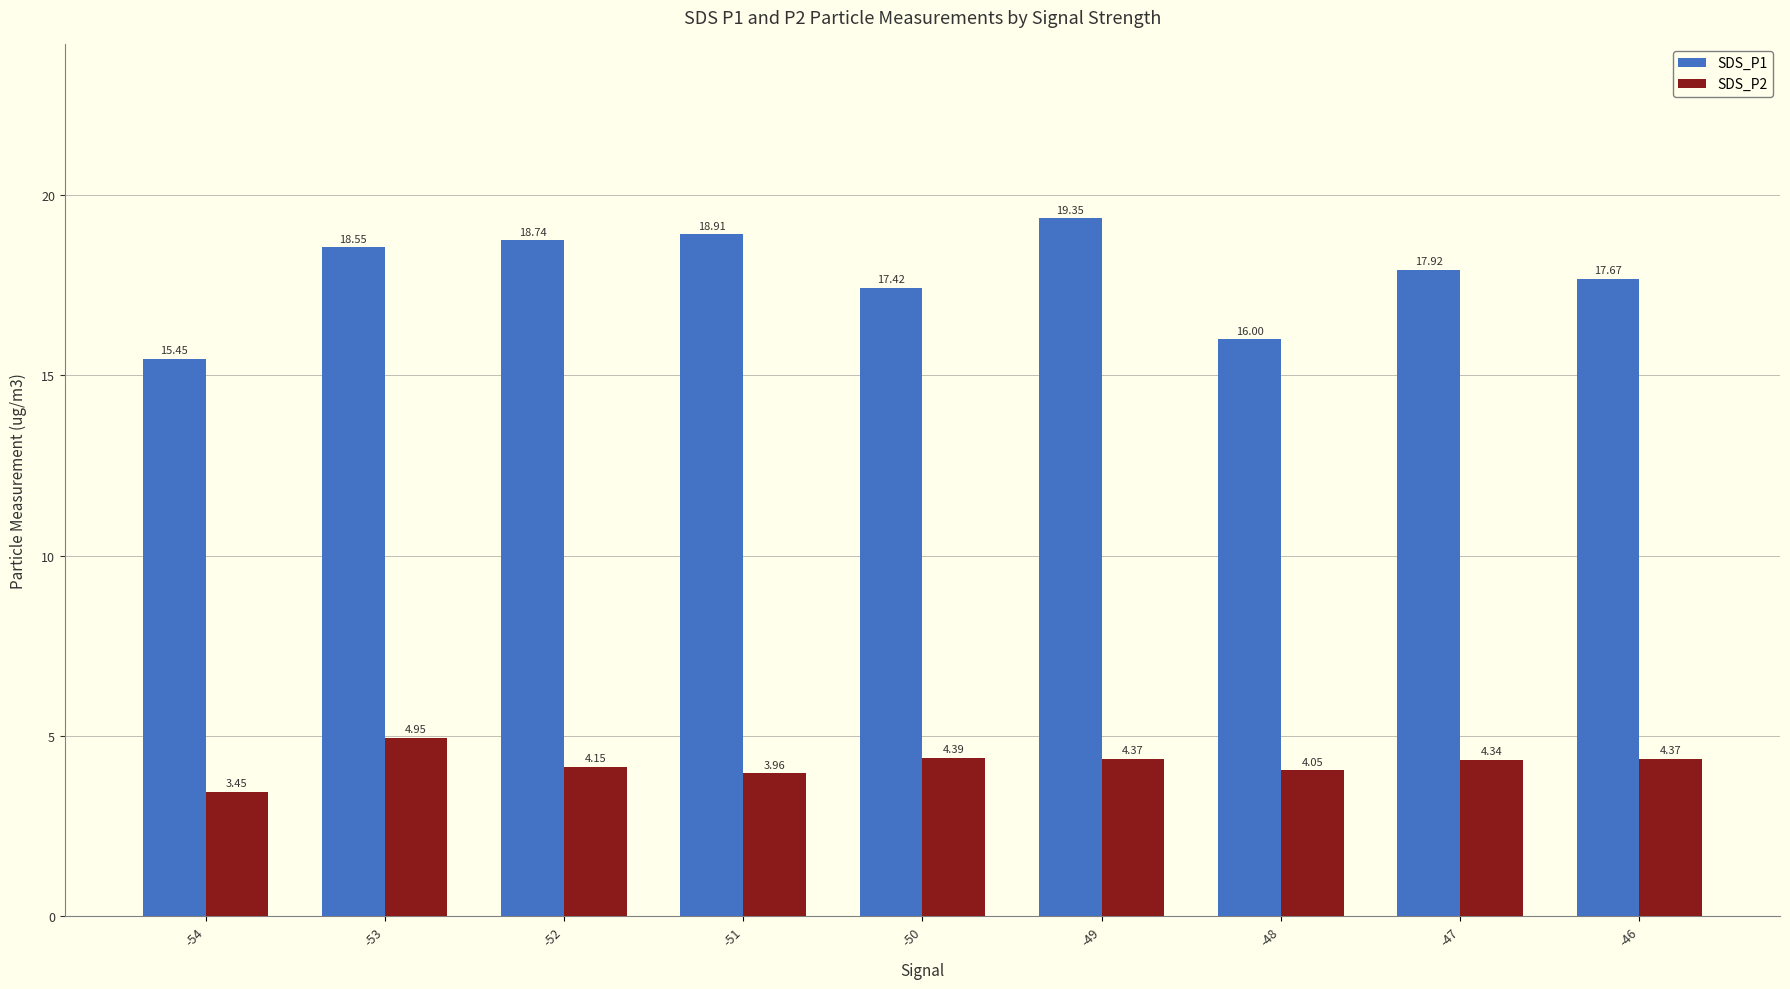

What is the difference between the highest and lowest values at -49?

15.0